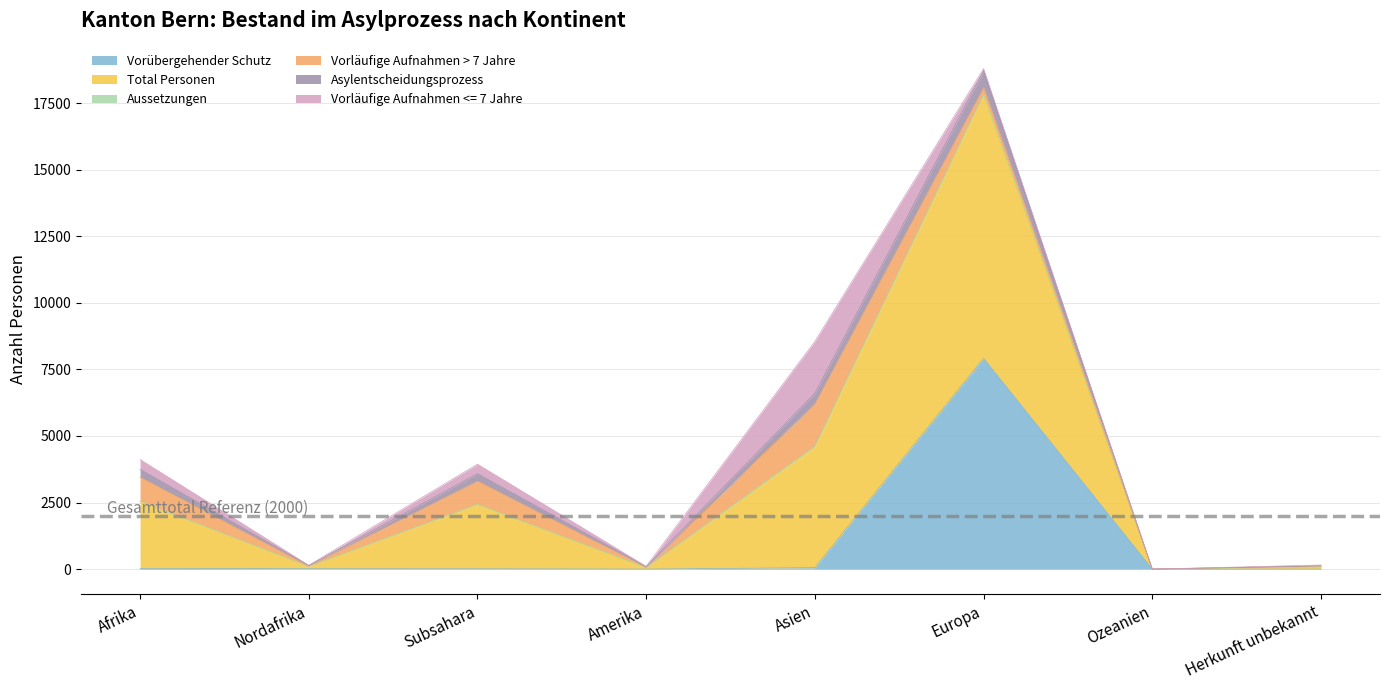

Which category has the highest value in the Vorläufige Aufnahmen <= 7 Jahre series?

Asien